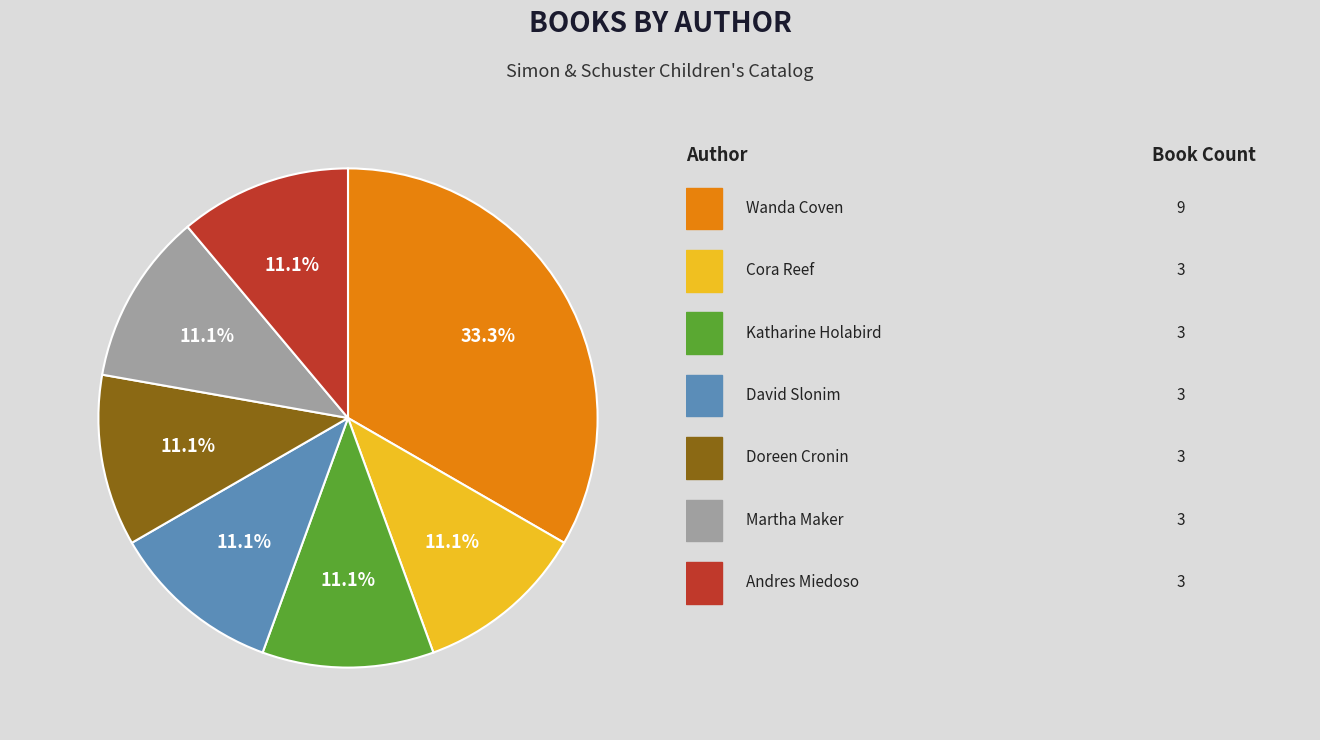

Is there any slice that represents more than half of the pie?

No